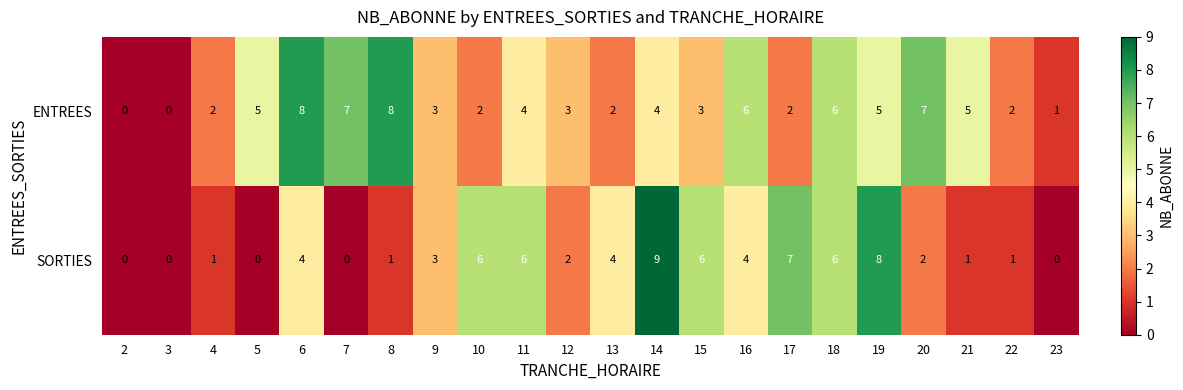

Which series has the largest total across all categories?

ENTREES